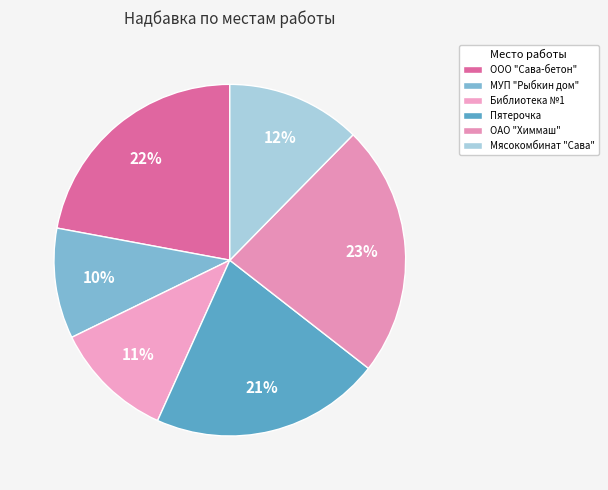

Does ОАО "Химмаш" represent more than half of the total?

No